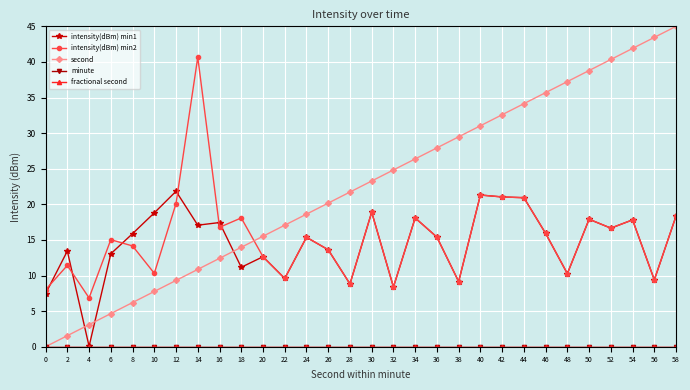

Does the chart have visible grid lines?

Yes